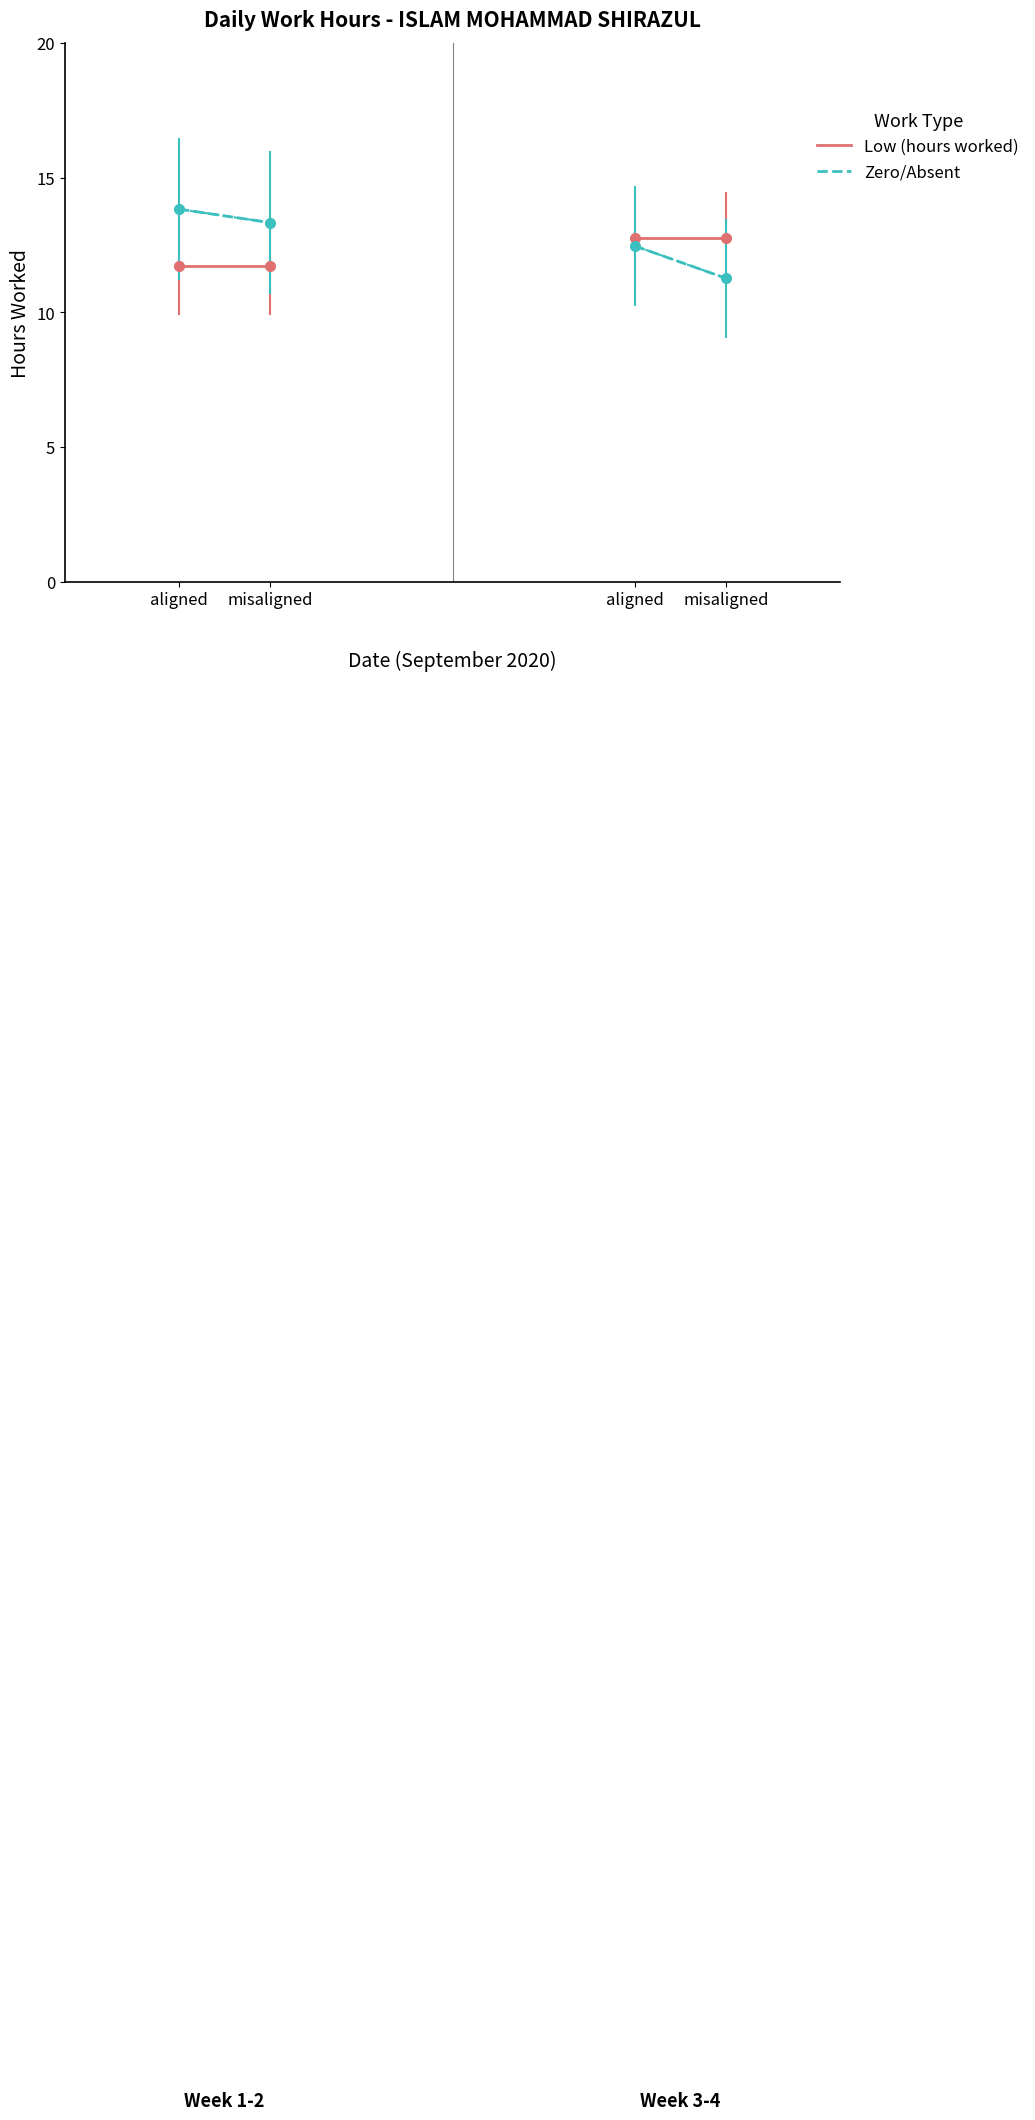

What are all the series names shown in the legend?

Low (hours worked), Zero/Absent